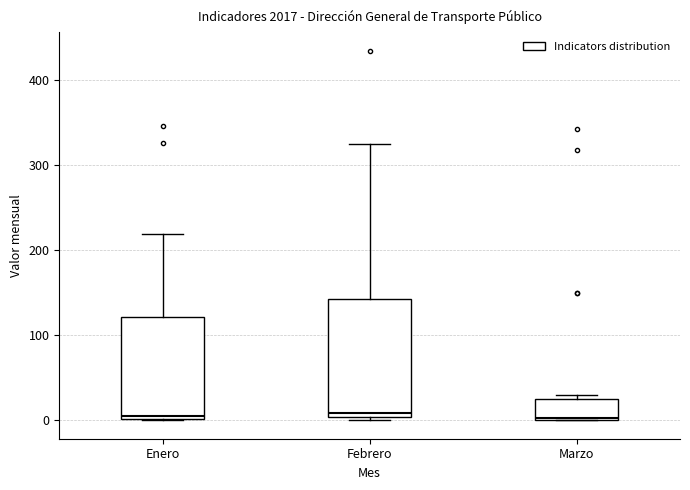

Comparing the boxes themselves (not the whiskers), which one is the tallest?

Febrero